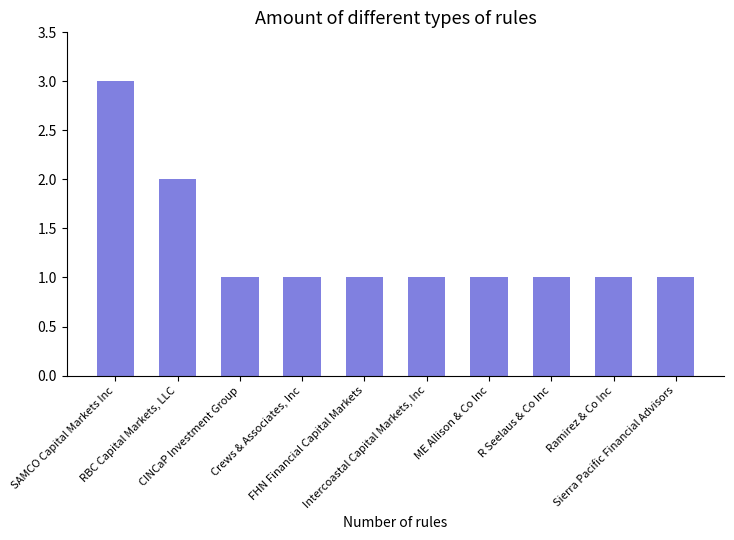

What is the difference between the second highest and second lowest values?

1